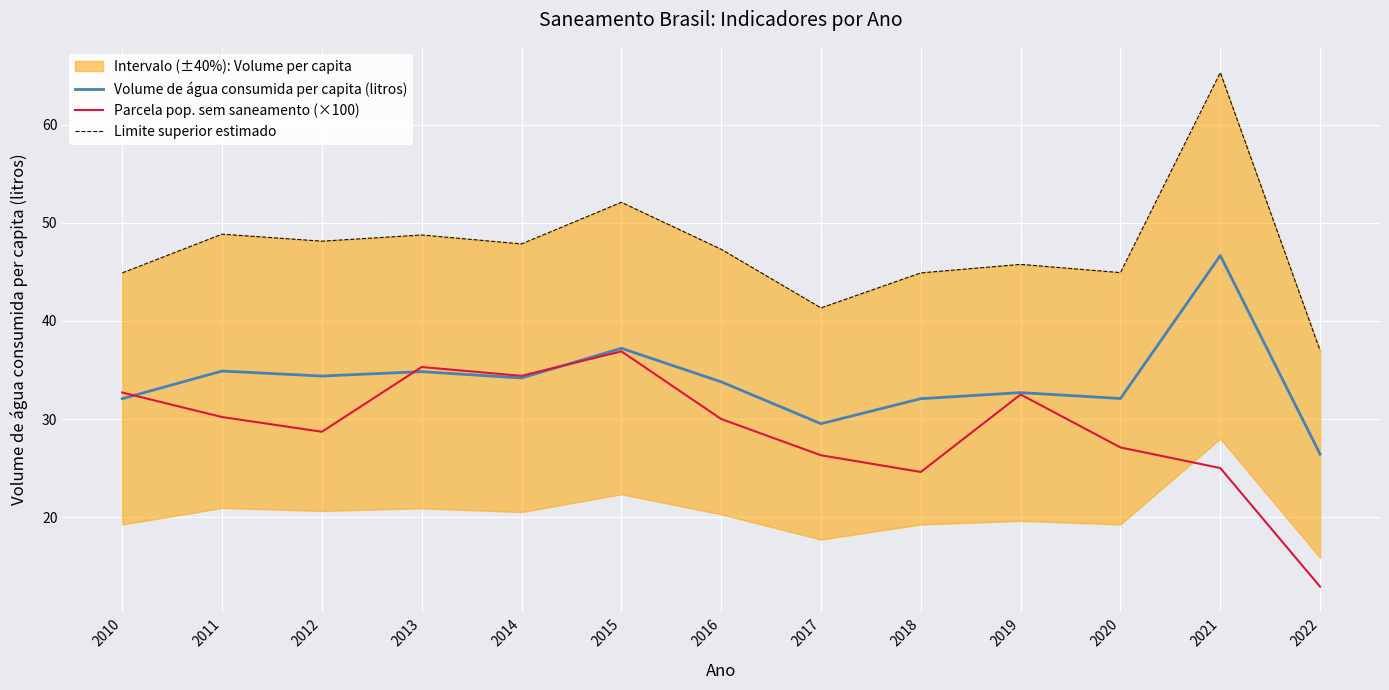

Between 2012 and 2021, which series saw the biggest shift?

Limite superior estimado